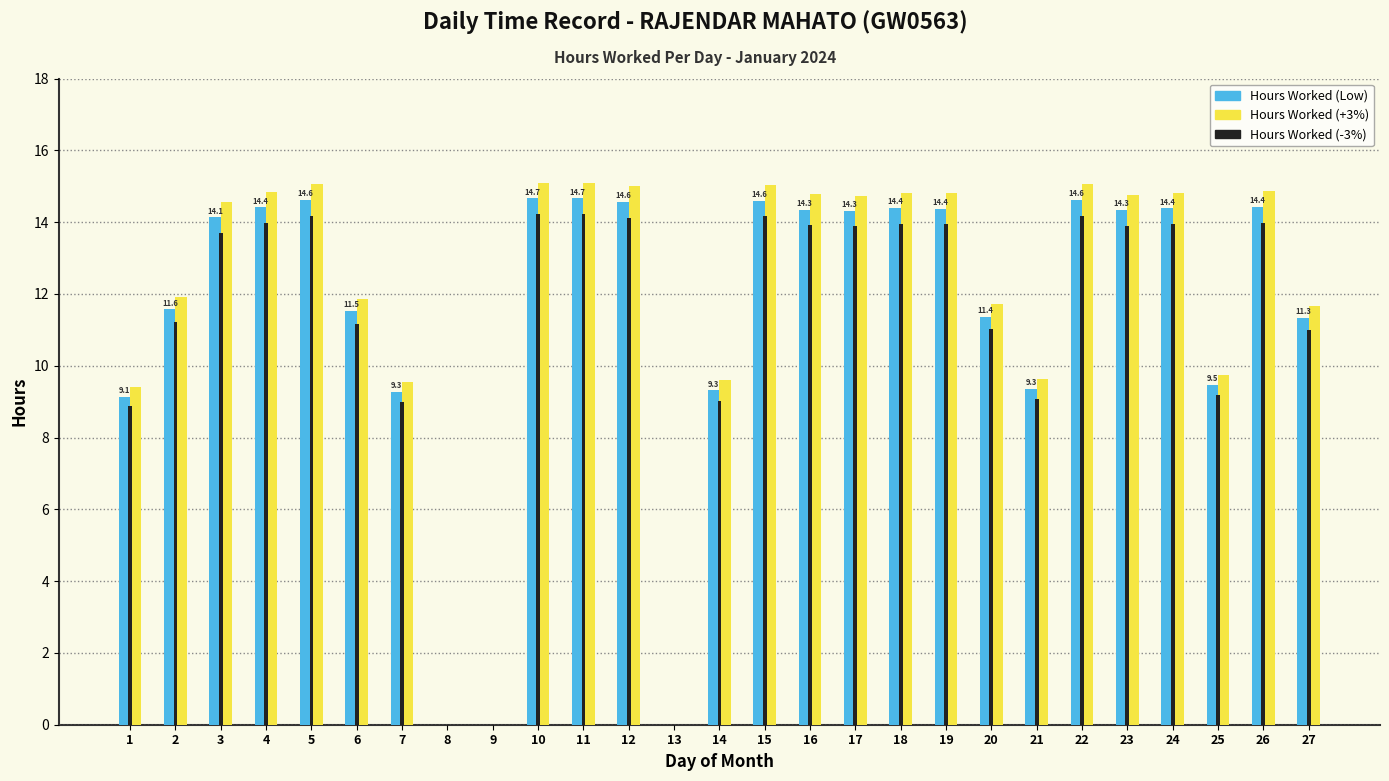

What is the total value across all series at 18?

43.2